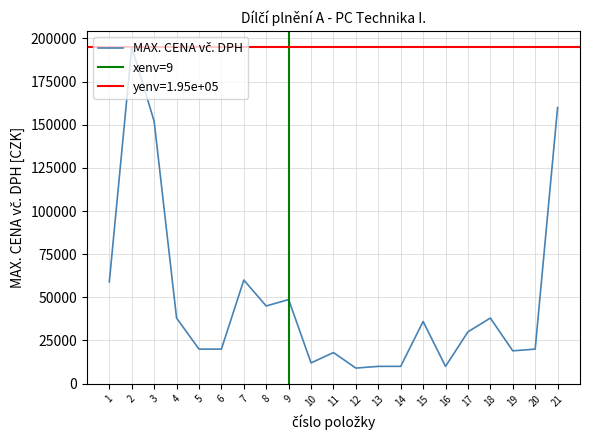

How many lines are shown in the chart?

1